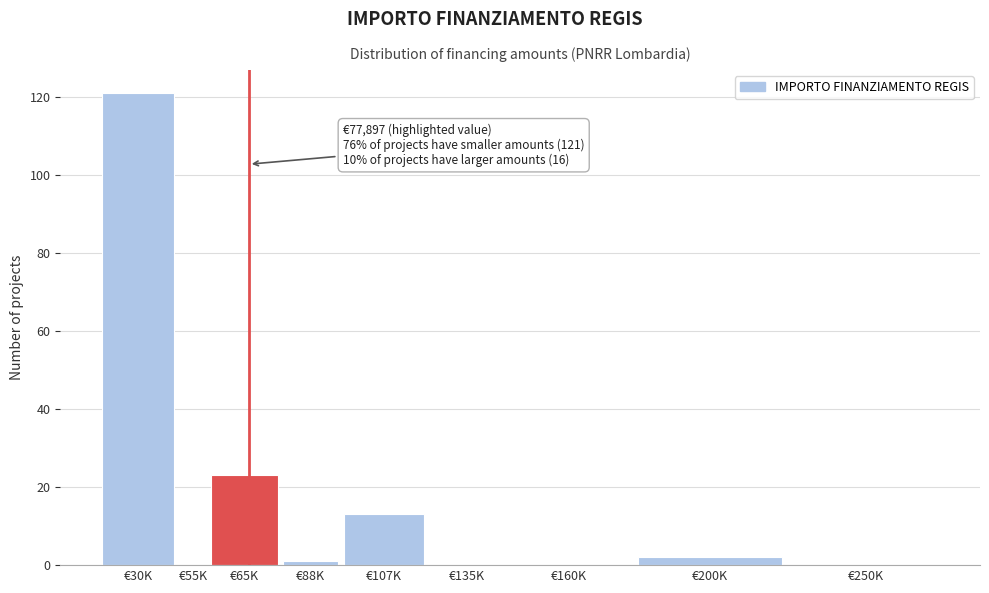

Reading left to right, transcribe all the data shown in this chart.

€30K=121	€55K=0	€65K=23	€88K=1	€107K=13	€135K=0	€160K=0	€200K=2	€250K=0